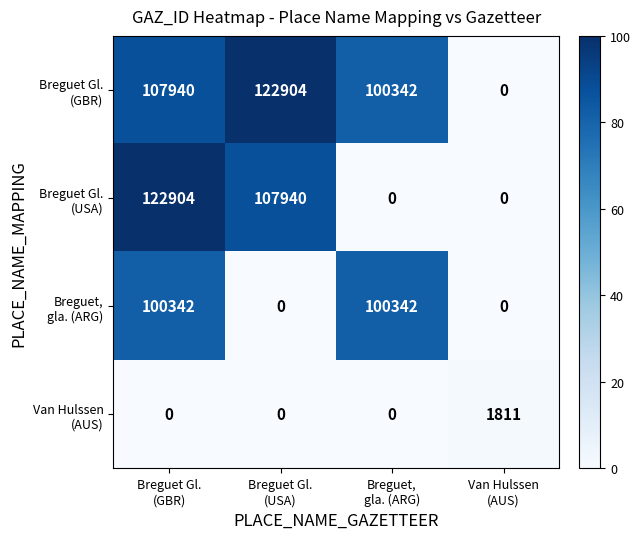

What is the greatest value displayed?

122904